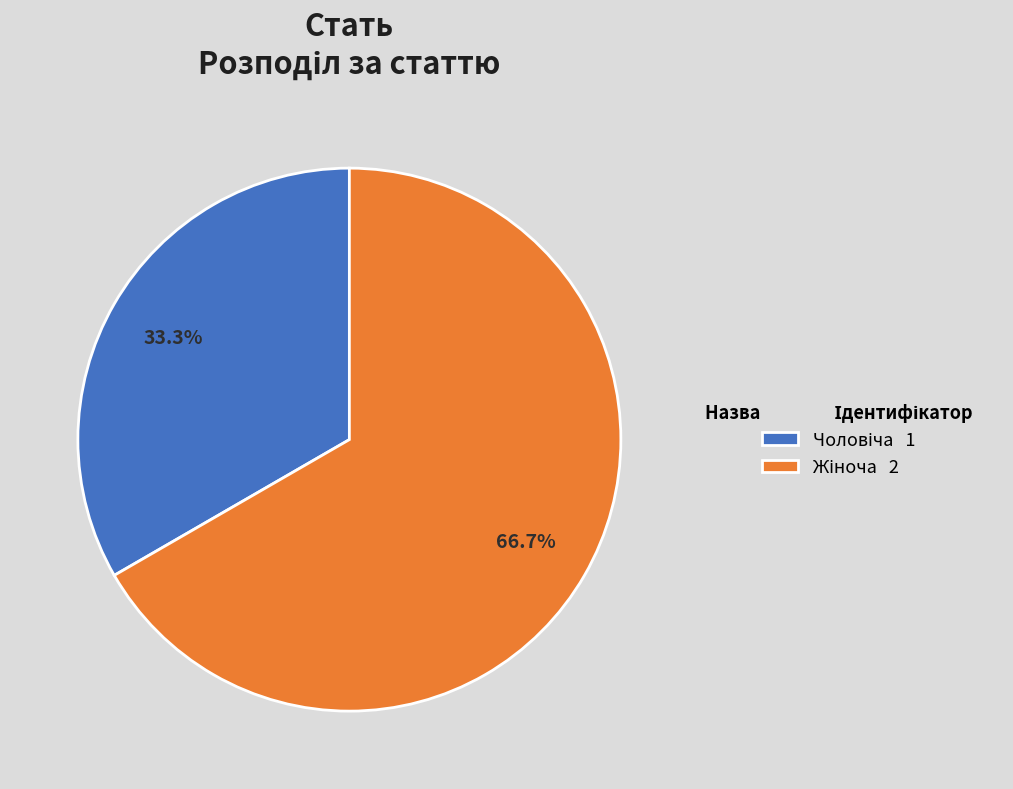

Does any single category account for the majority?

Yes